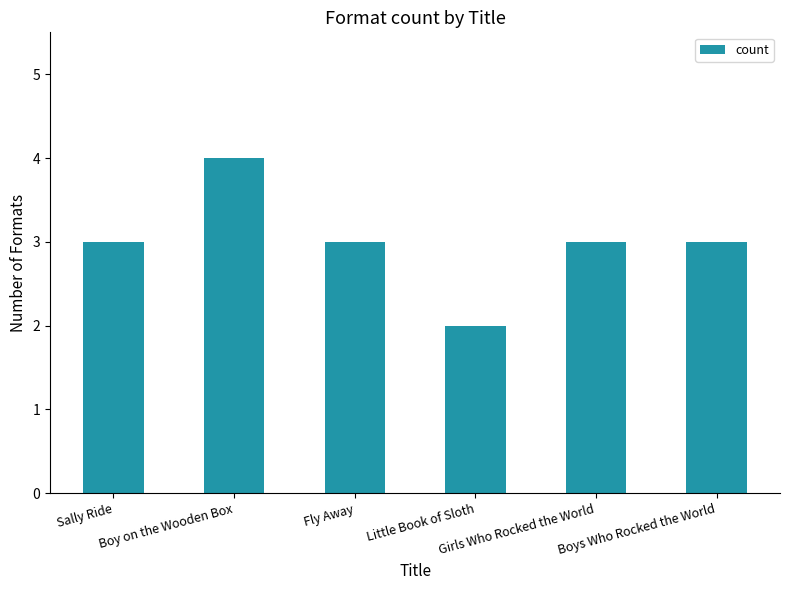

What is the label of the 2nd bar from the left?

Boy on the Wooden Box